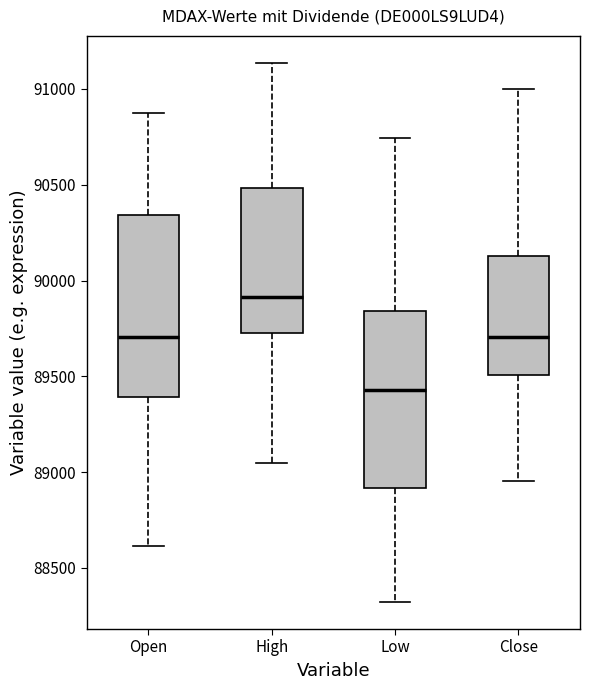

Which box has the lowest median line?

Low